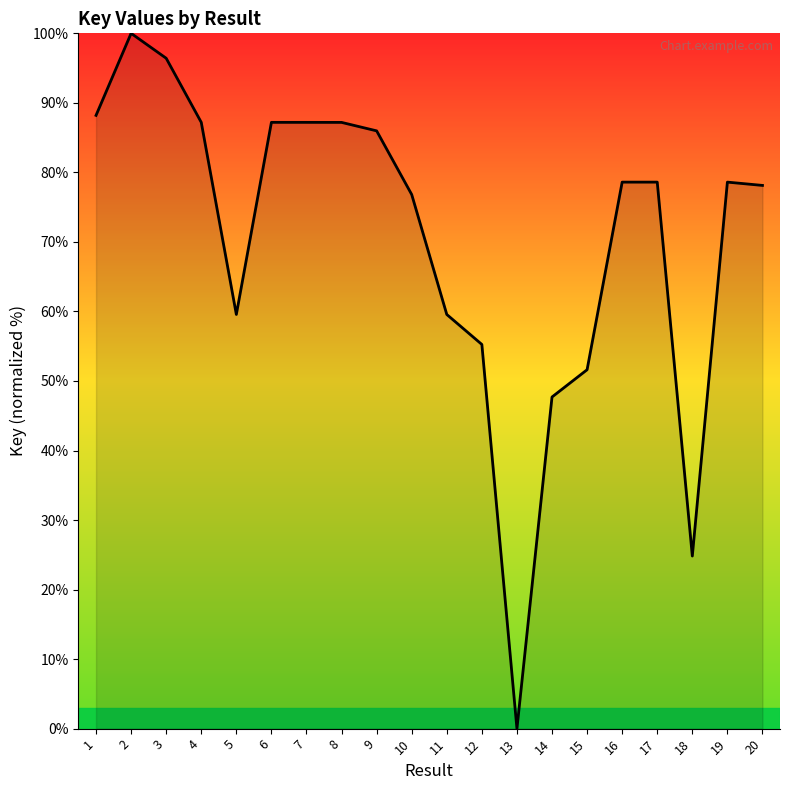

How many lines are shown in the chart?

1